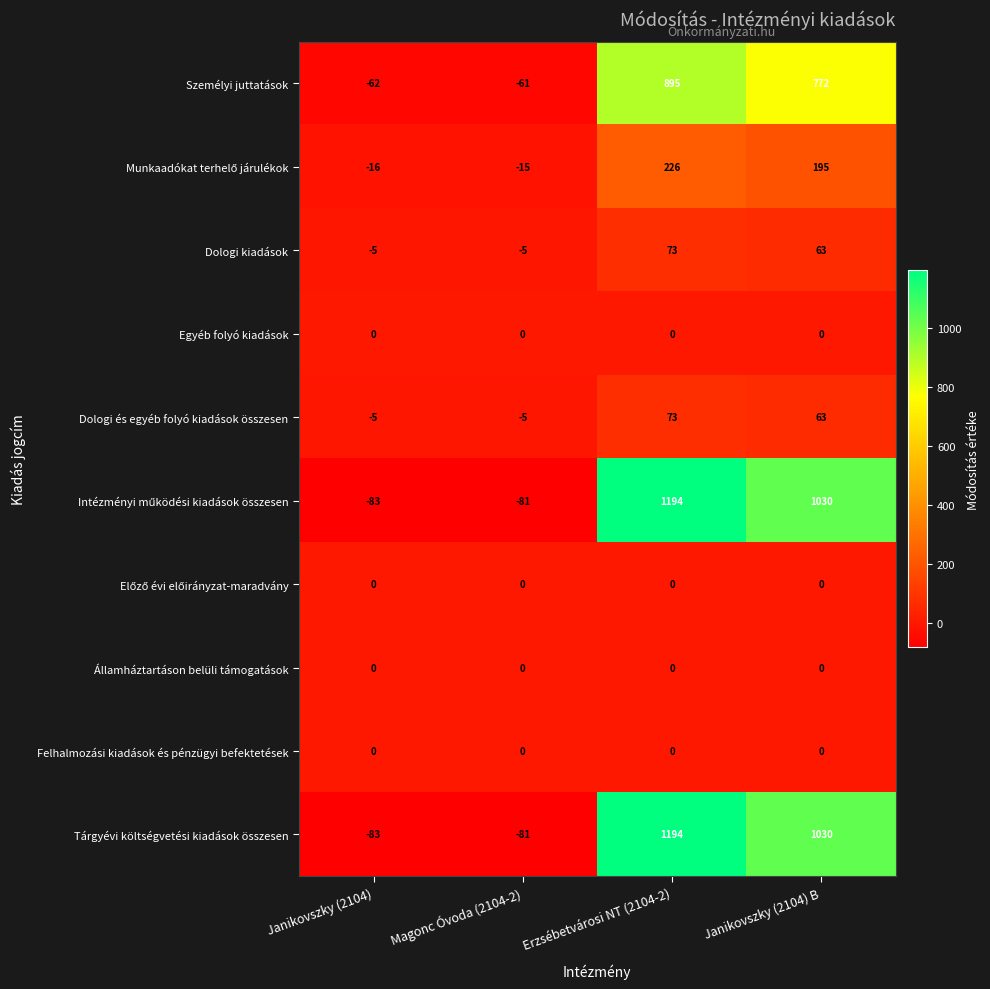

What is the sum of the Dologi és egyéb folyó kiadások összesen values at Janikovszky (2104) and Erzsébetvárosi NT (2104-2)?

68